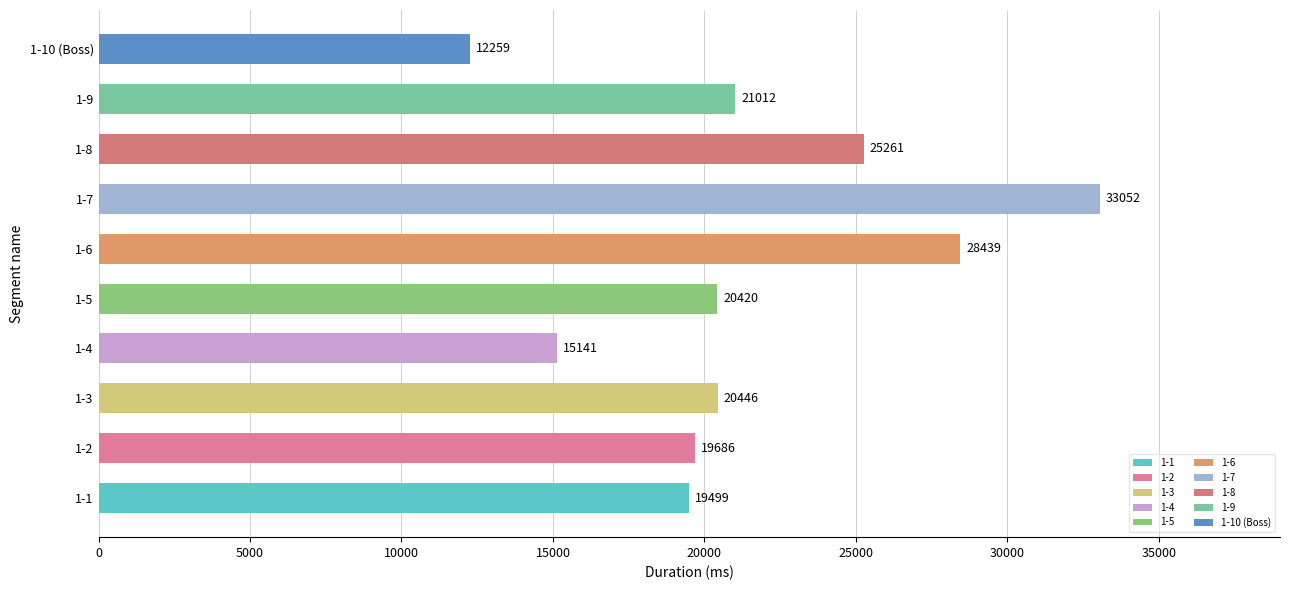

Rank the categories by value from highest to lowest.

1-7, 1-6, 1-8, 1-9, 1-3, 1-5, 1-2, 1-1, 1-4, 1-10 (Boss)